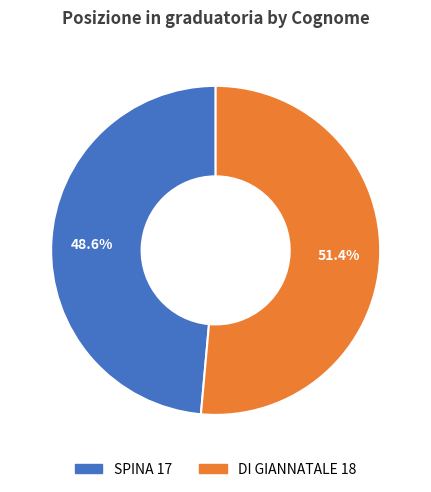

Rank the categories by value from highest to lowest.

DI GIANNATALE, SPINA